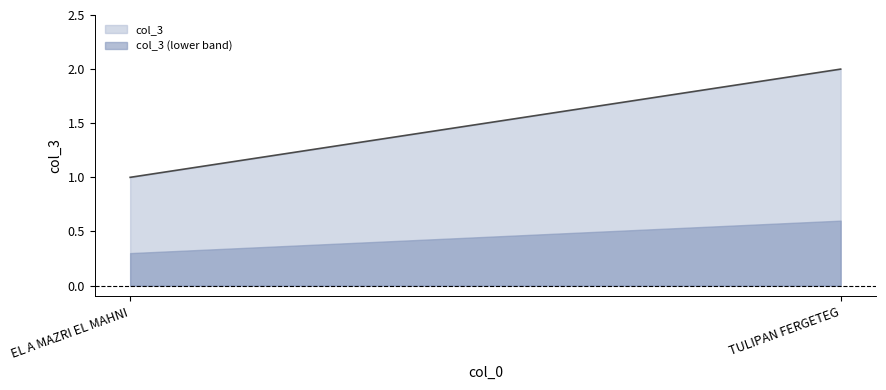

Which category has the lowest value across all series?

EL A MAZRI EL MAHNI